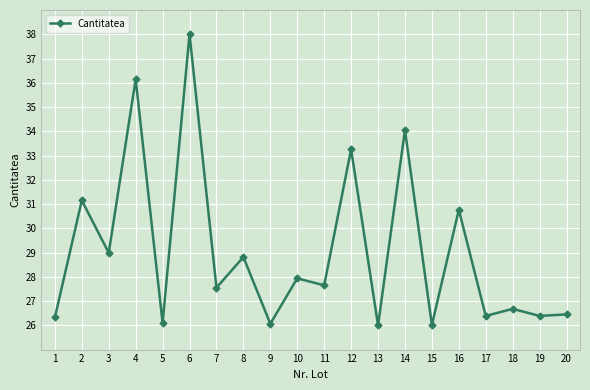

How many lines are shown in the chart?

1